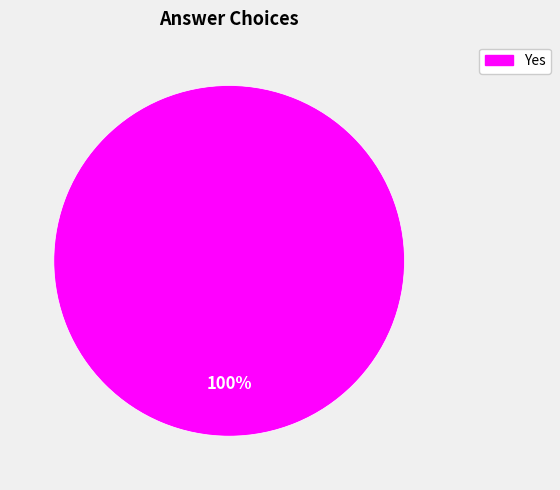

Is there any slice that represents more than half of the pie?

Yes